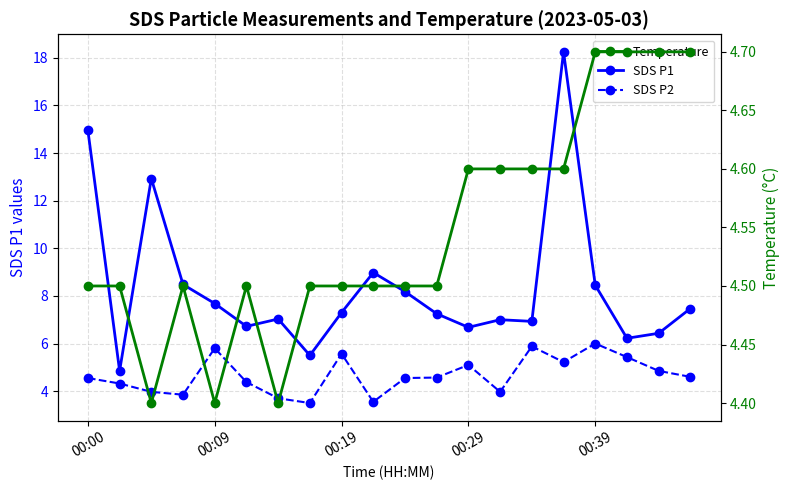

Which series has the largest total across all categories?

SDS P1